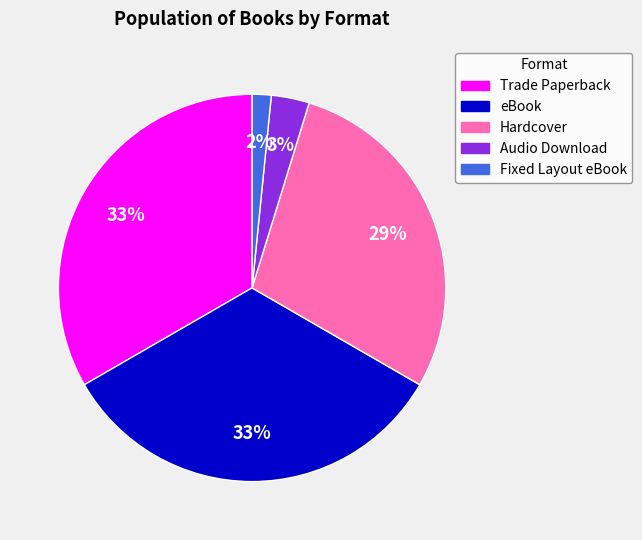

What is the ratio of the value at eBook to the value at Trade Paperback?

1.0